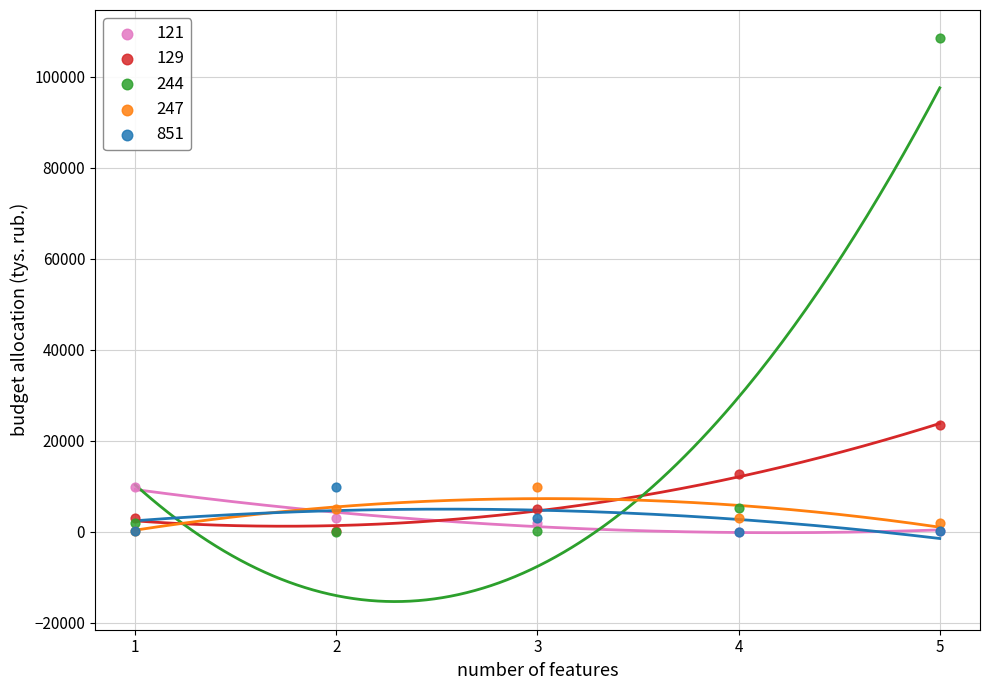

Across all series, what Y value is closest to 54241?

23415.7